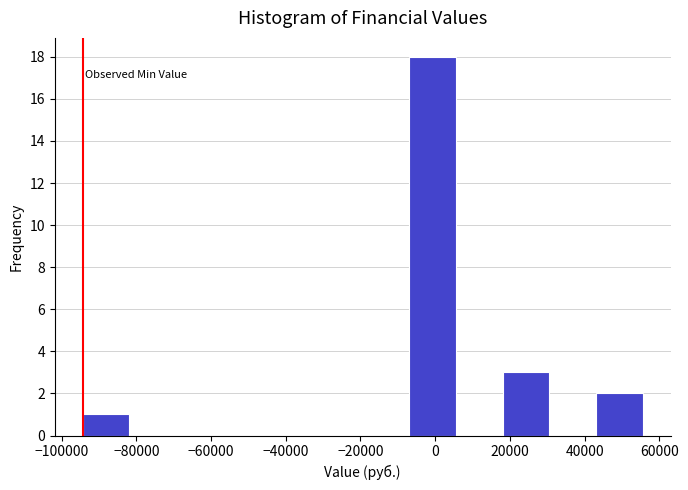

Reading left to right, list every bar in this chart as the range it spans on the x-axis followed by its height. Neither the bar edges nor the heights are printed on the chart, so give them approximately, as read against the axes.

-94000 to -82000: 1
-82000 to -70000: 0
-70000 to -56000: 0
-56000 to -44000: 0
-44000 to -32000: 0
-32000 to -20000: 0
-20000 to -6000: 0
-6000 to 6000: 18
6000 to 18000: 0
18000 to 30000: 3
30000 to 44000: 0
44000 to 56000: 2